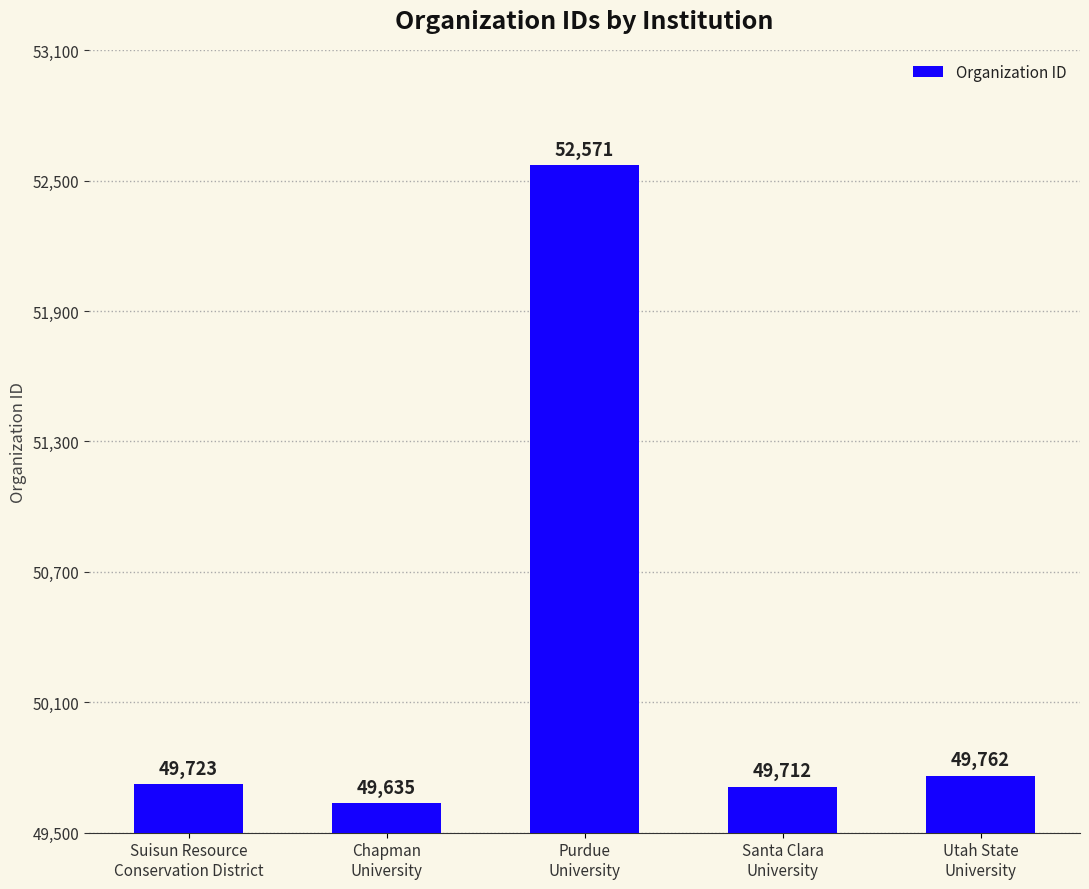

Reading left to right, transcribe all the data shown in this chart.

49723	49635	52571	49712	49762